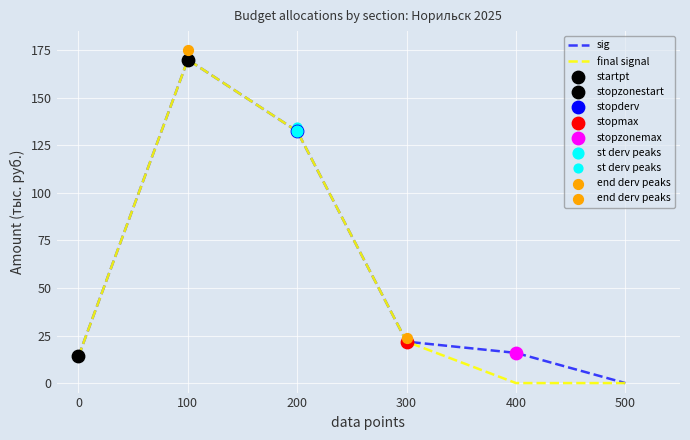

Which series contains the highest Y value?

sig